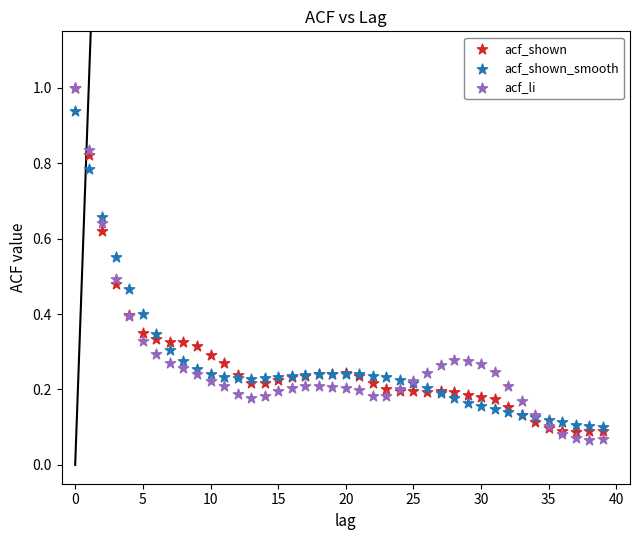

Which series reaches the minimum Y coordinate?

acf_li